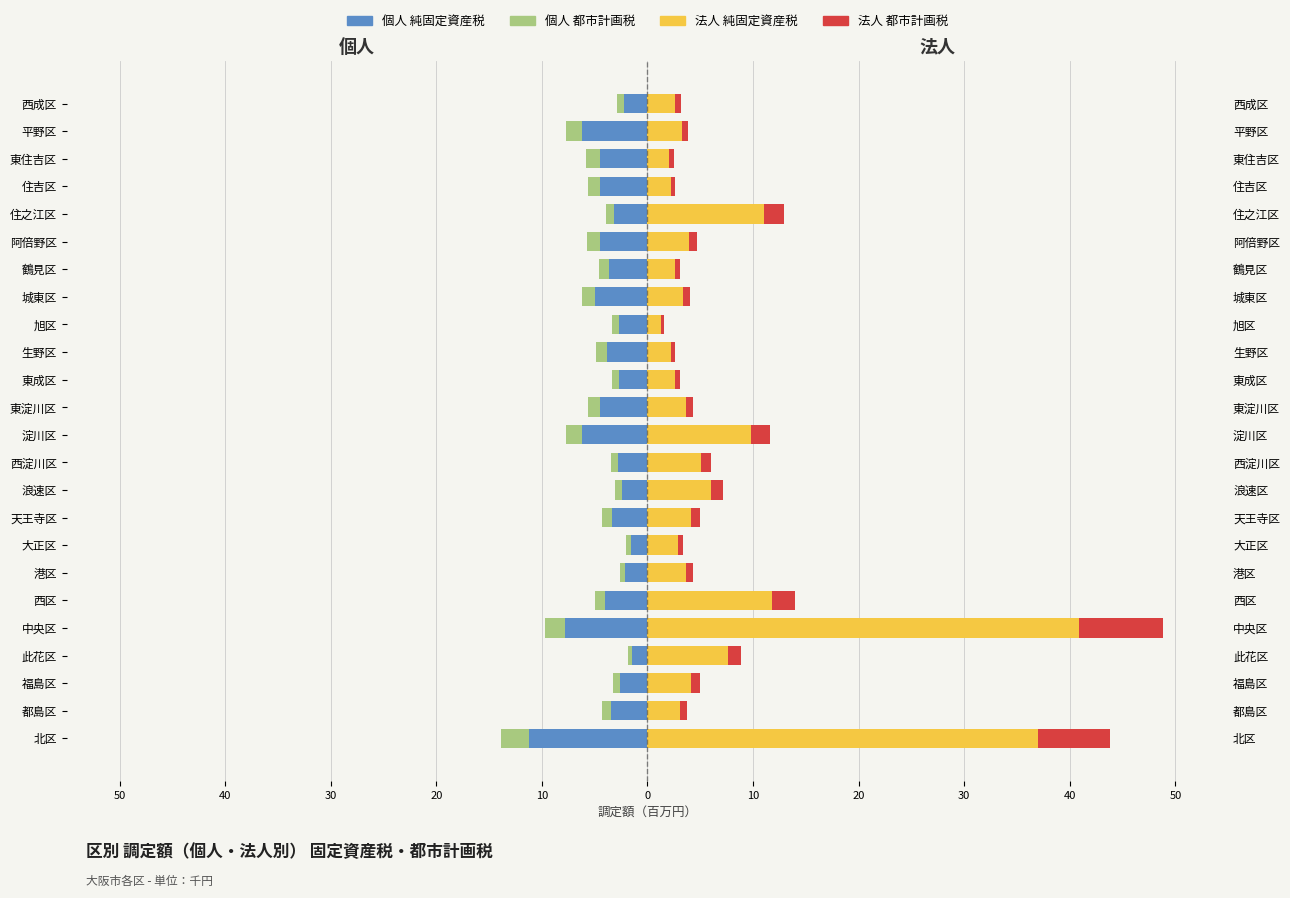

What is the lowest value of the 法人_都市計画税 series?

0.3